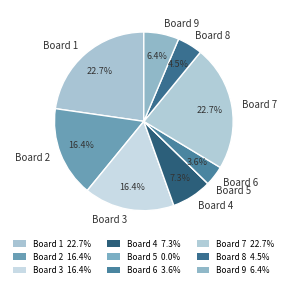

Is it true that Board 1 is 8% of the pie?

False